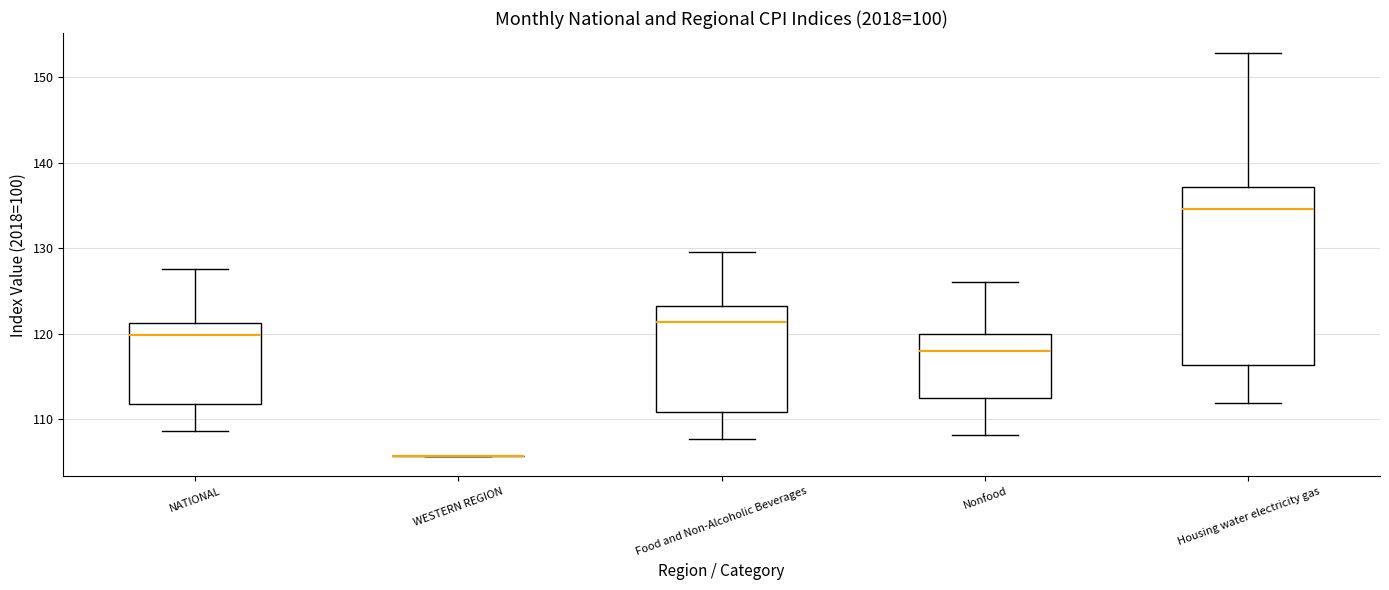

Comparing the boxes themselves (not the whiskers), which one is the tallest?

Housing water electricity gas